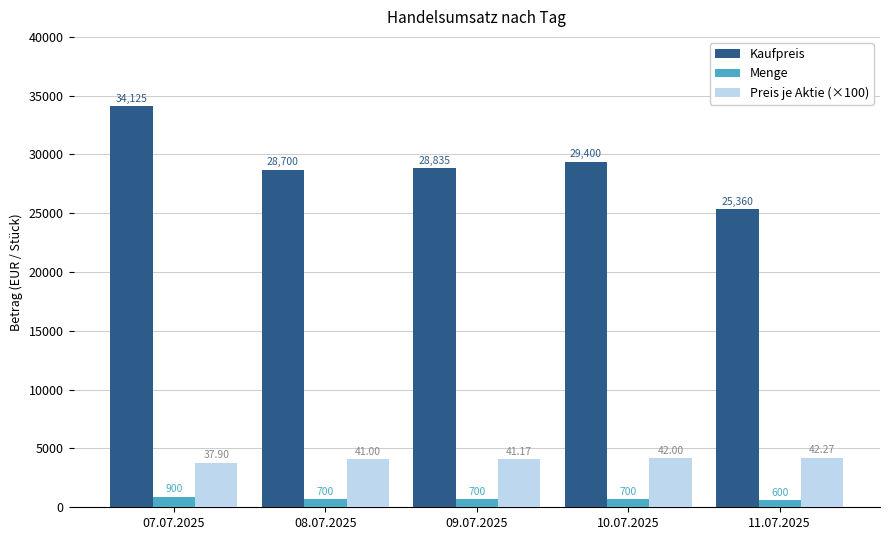

The Kaufpreis series shows 42091.8 at 09.07.2025. True or false?

False